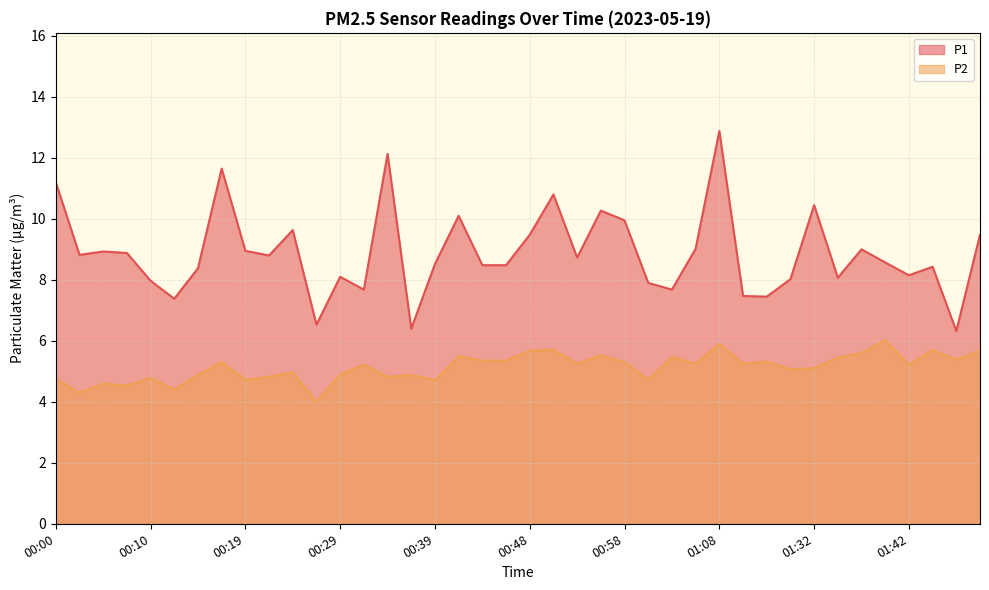

What is the difference between the second highest and minimum values in the P1 series?

5.8